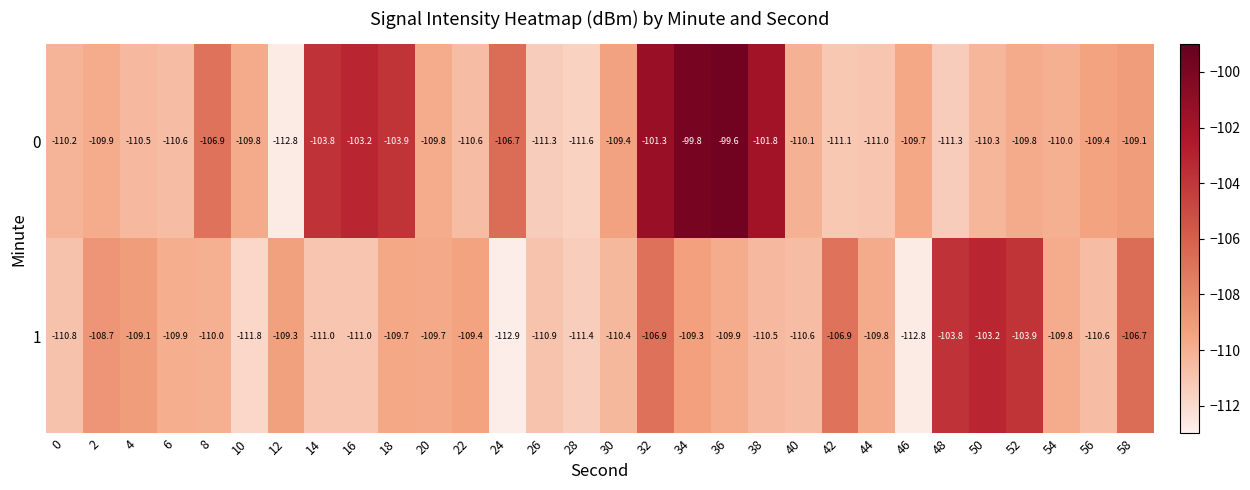

At which label does 0 first exceed -109?

8